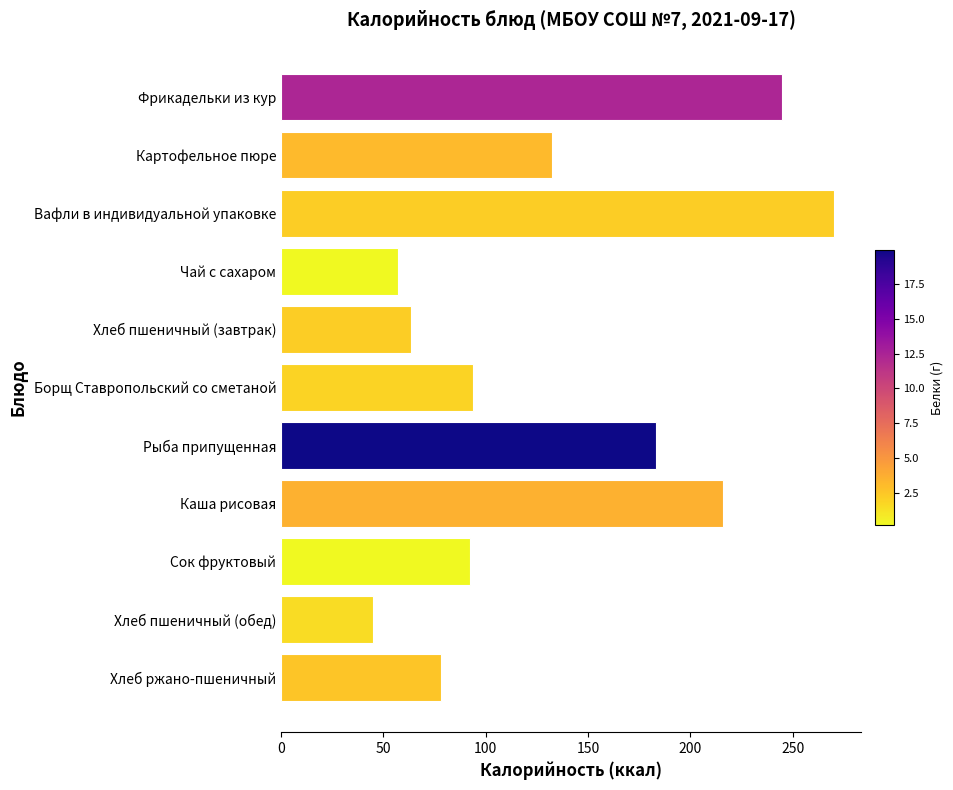

How many distinct data groups are displayed?

1